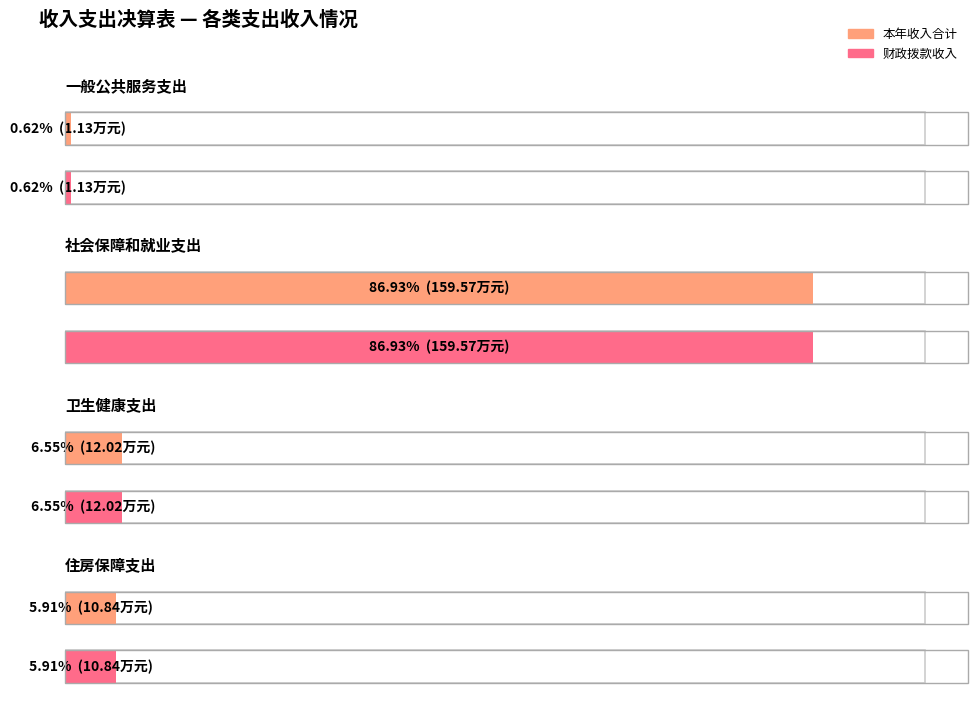

Which series has the largest total across all categories?

本年收入合计